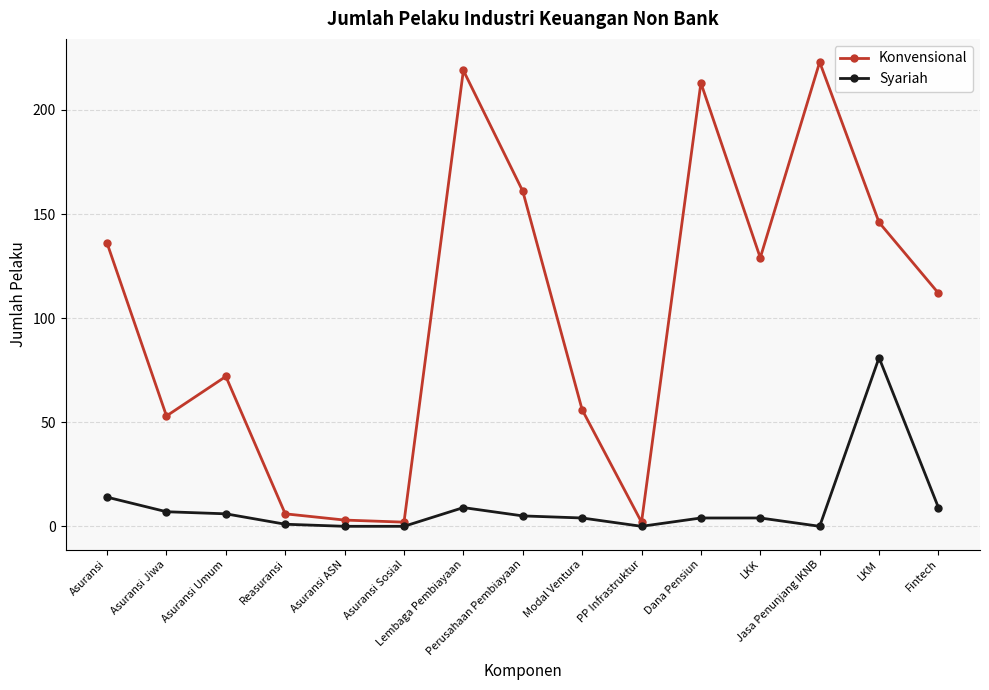

True or false: Syariah and Konvensional intersect in this chart.

False